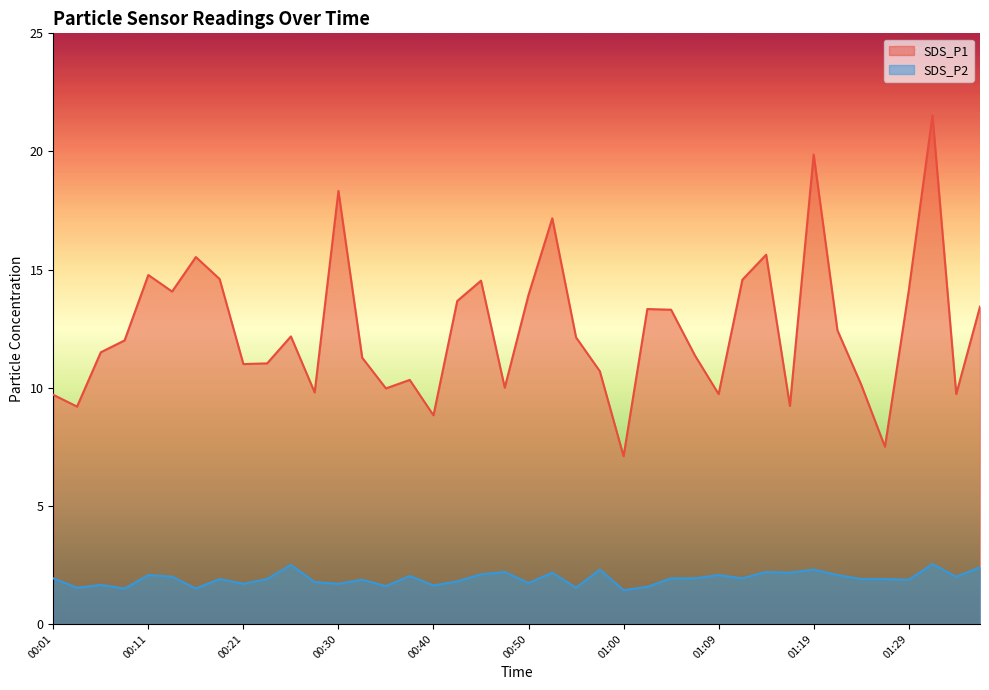

What is the difference between the highest and lowest values at 00:48?

7.8